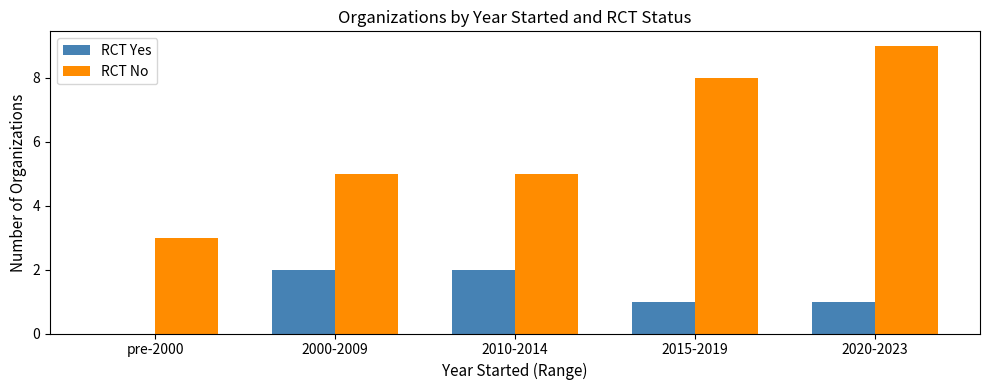

What is the greatest value displayed?

9